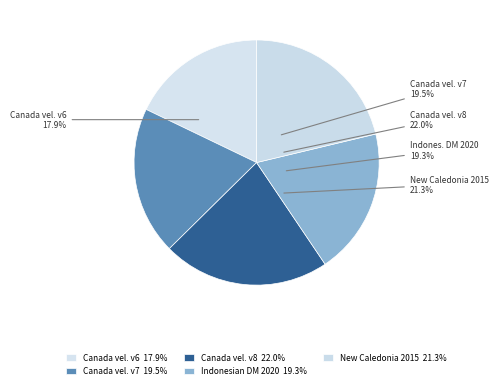

What is the ratio of the value at New Caledonia velocity model 2015 to the value at Canada velocity grid v6?

1.2